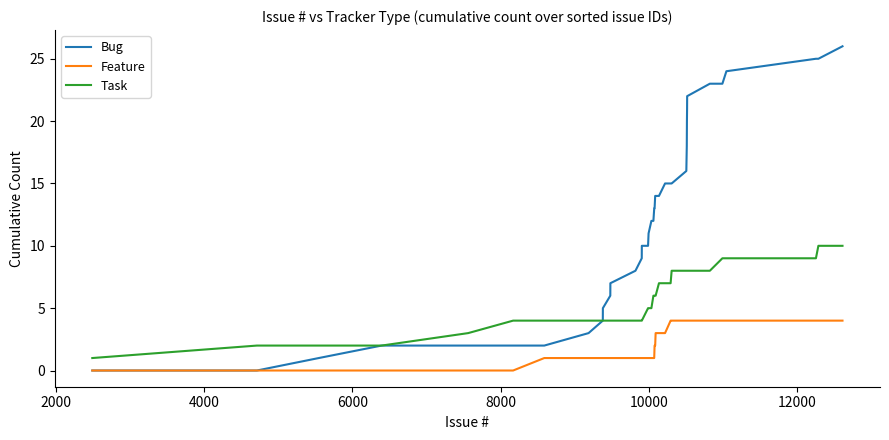

True or false: Feature and Task intersect in this chart.

False